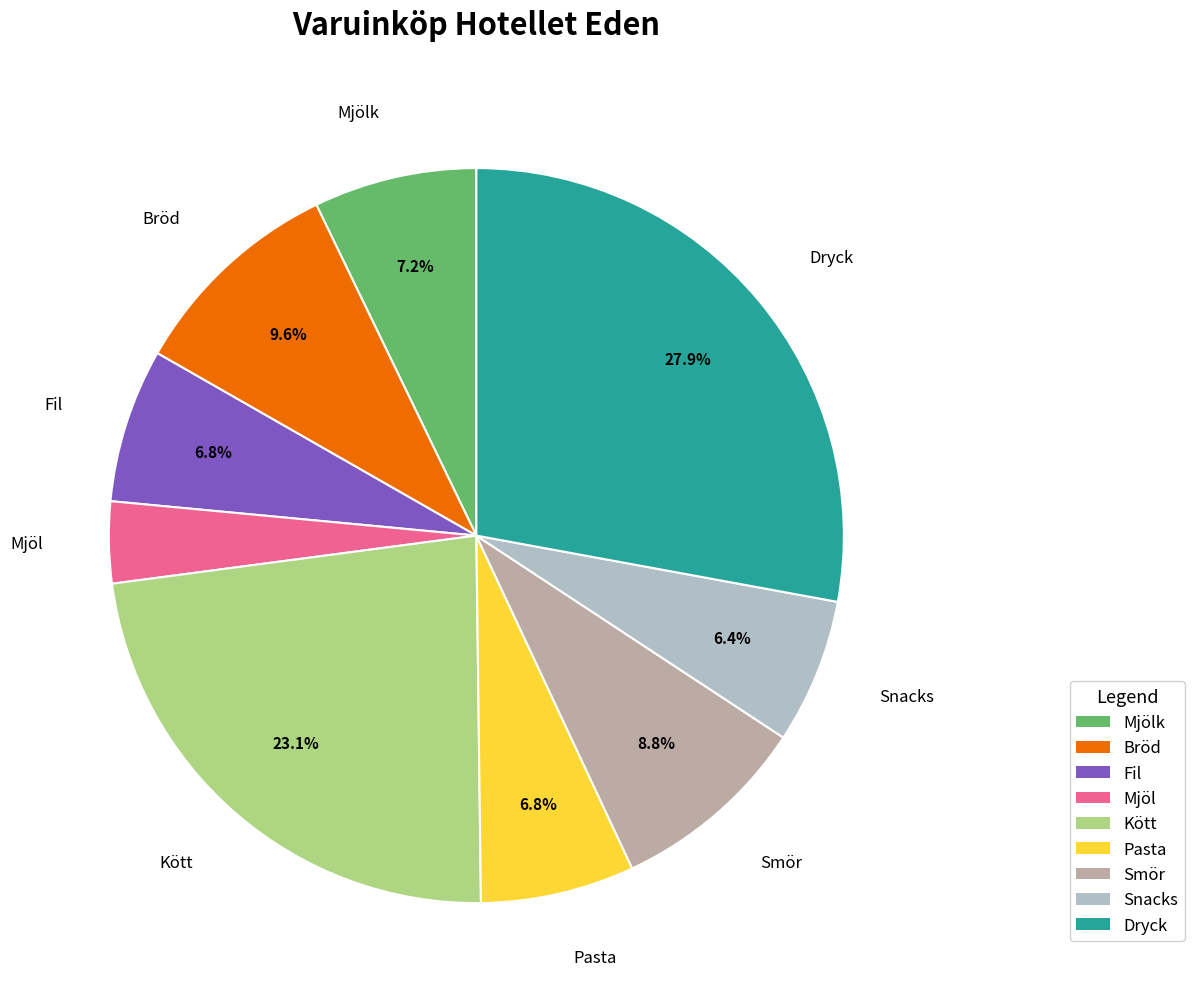

Is there a majority slice in this chart?

No